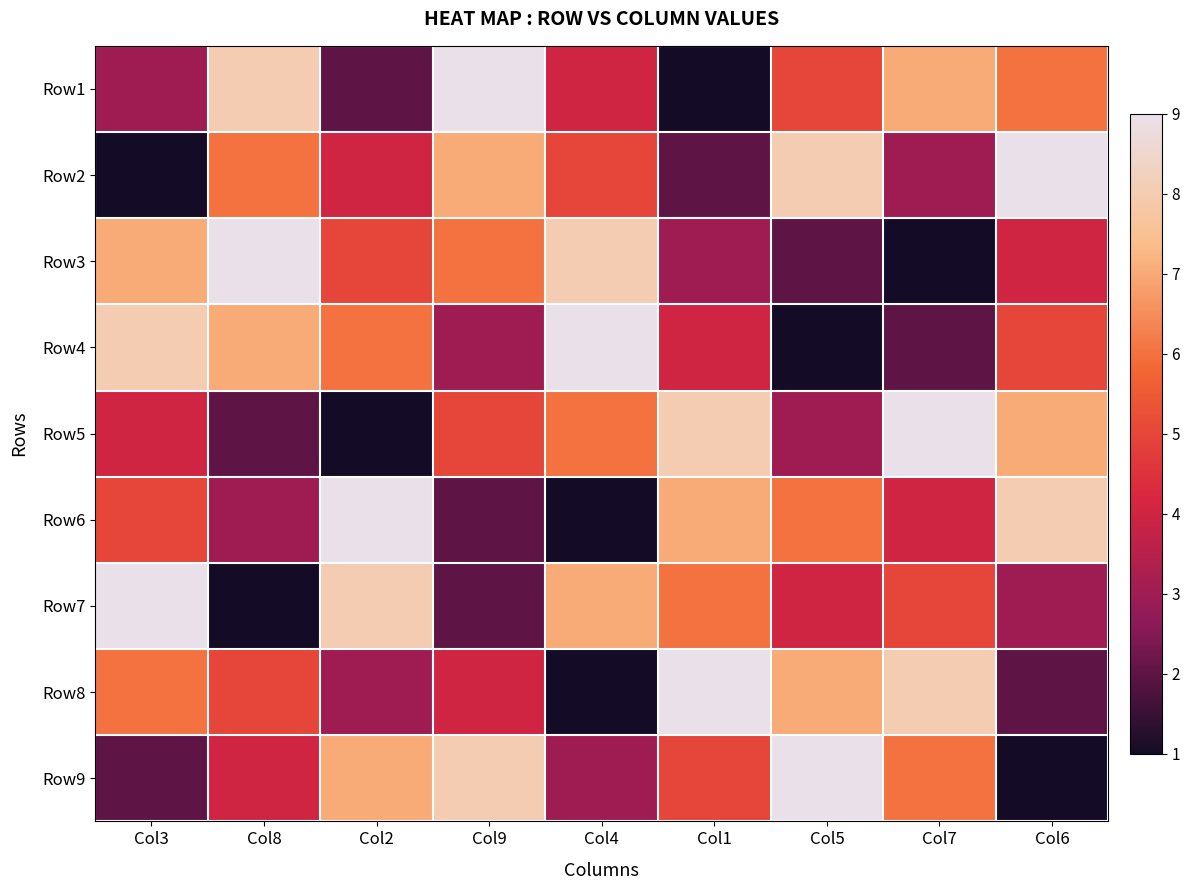

How many series are shown in this chart?

9